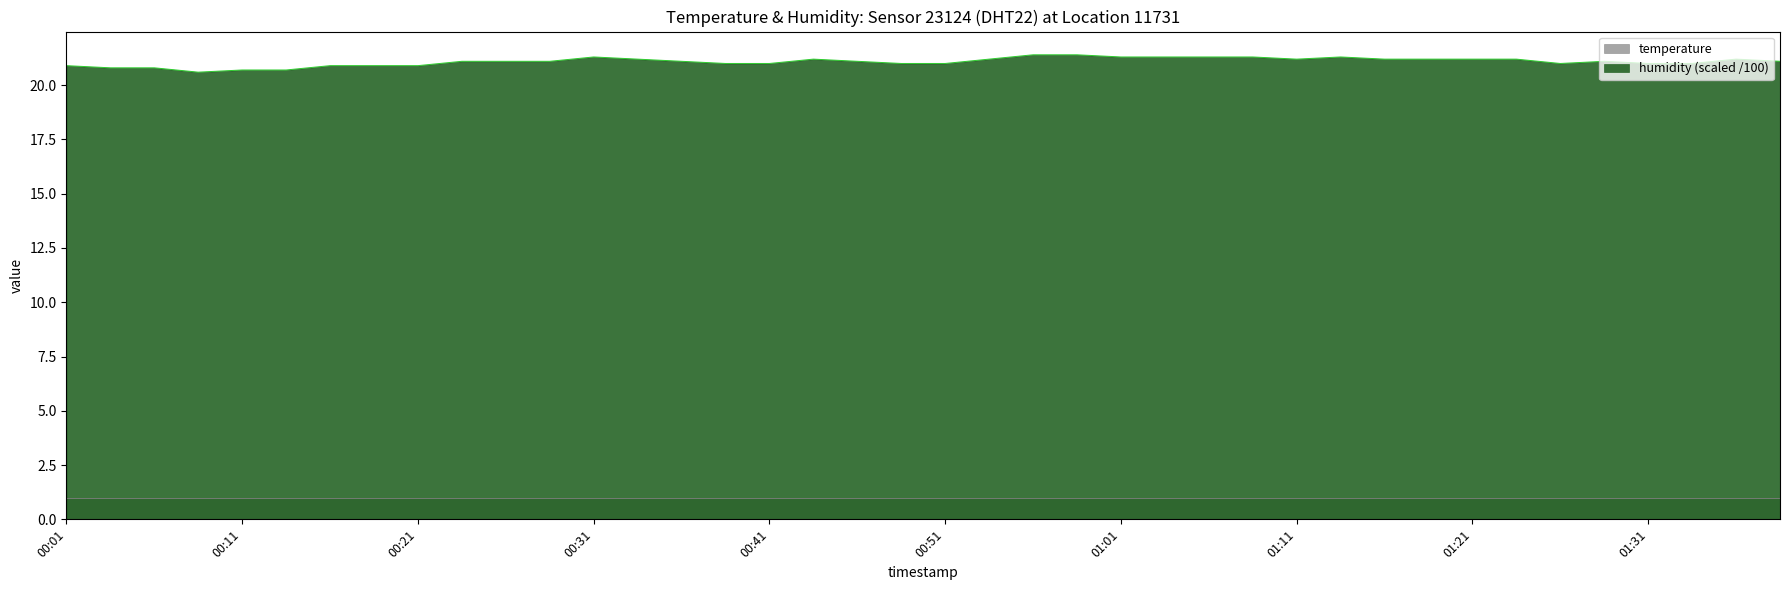

Read the value at 00:19.

20.9